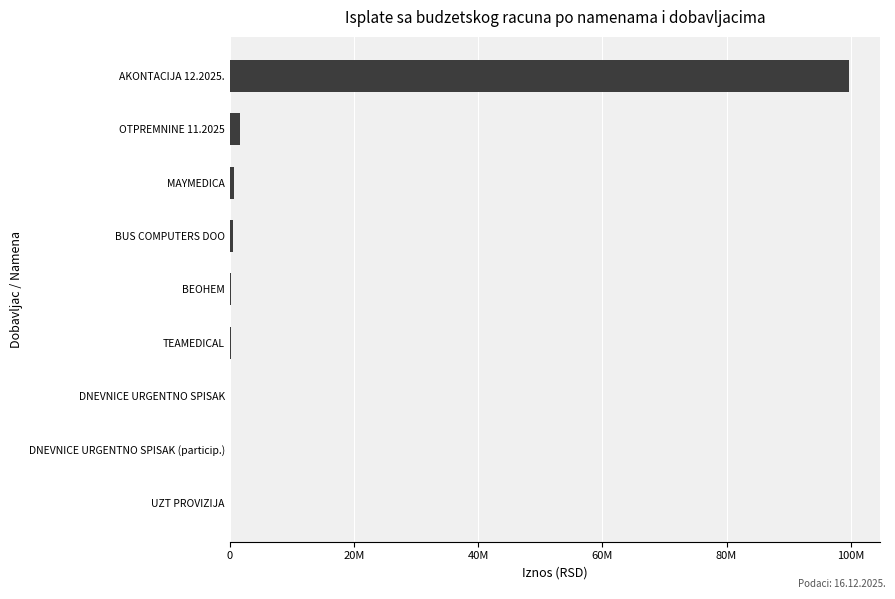

What is the minimum value shown in the chart?

882.9